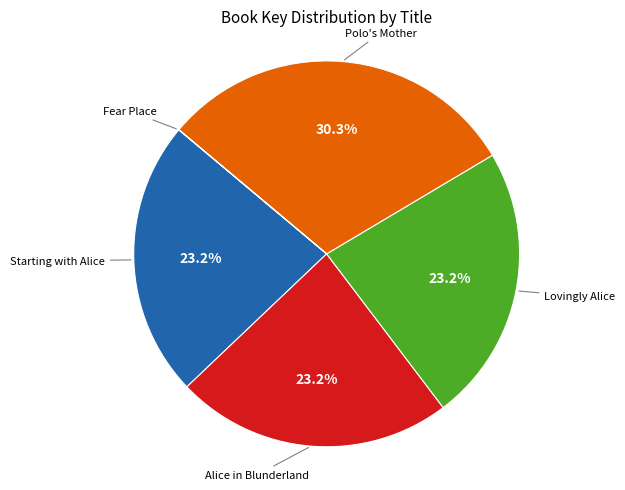

Is there a majority slice in this chart?

No